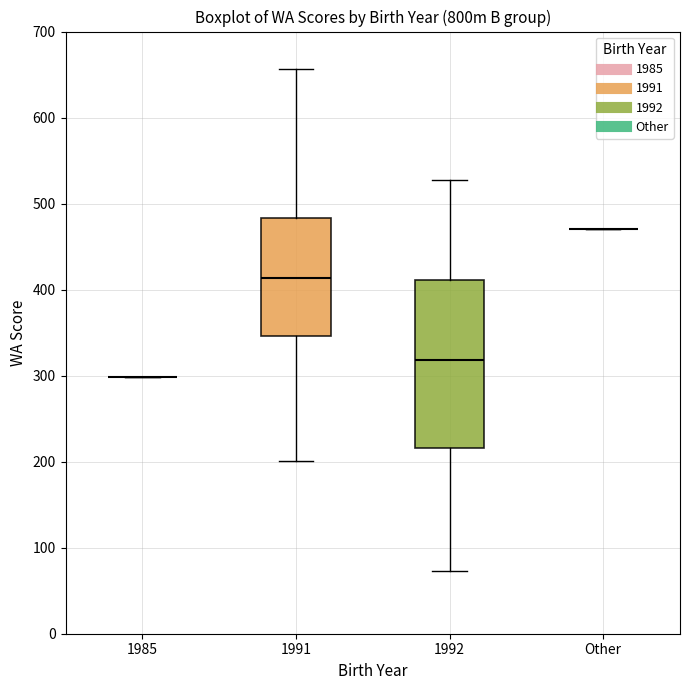

Reading left to right, read every box against the y-axis: the position of its median line, the range the box covers, and the ends of its whiskers. The values are not printed on the chart, so give them approximately, as read against the axis.

1985: box collapsed to a line at 300, whiskers 300 to 300
1991: median 410, box 350 to 480, whiskers 200 to 660
1992: median 320, box 220 to 410, whiskers 70 to 530
Other: box collapsed to a line at 470, whiskers 470 to 470